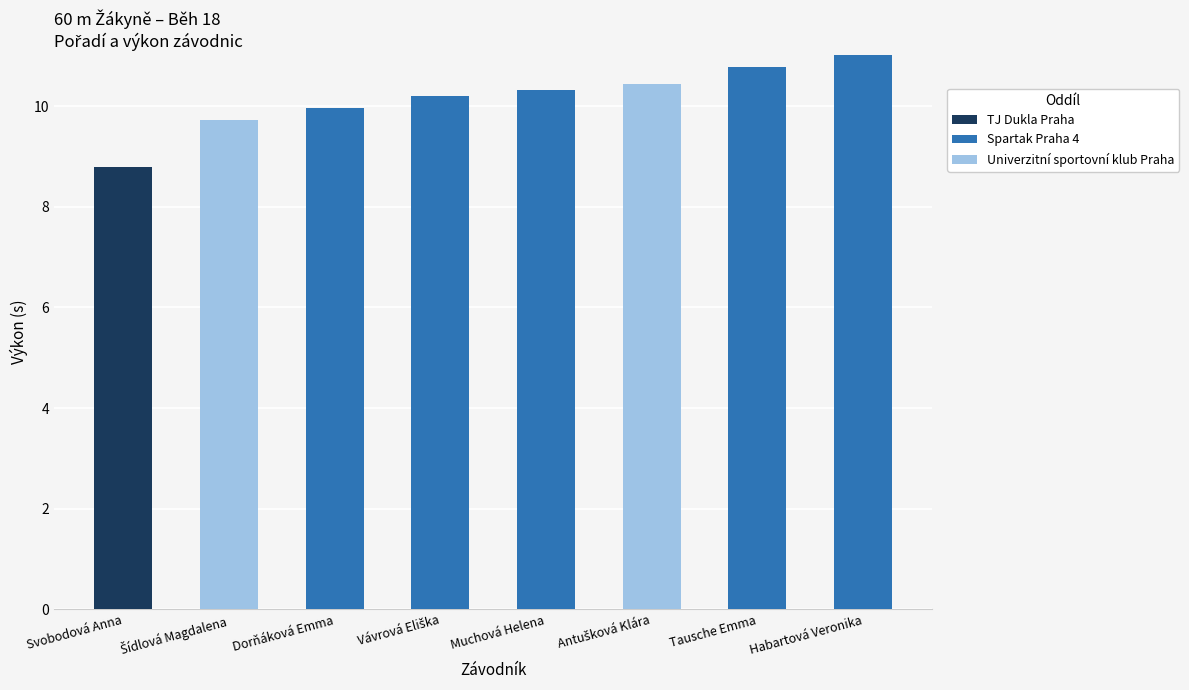

What is the total value across all series at Habartová Veronika?

11.0